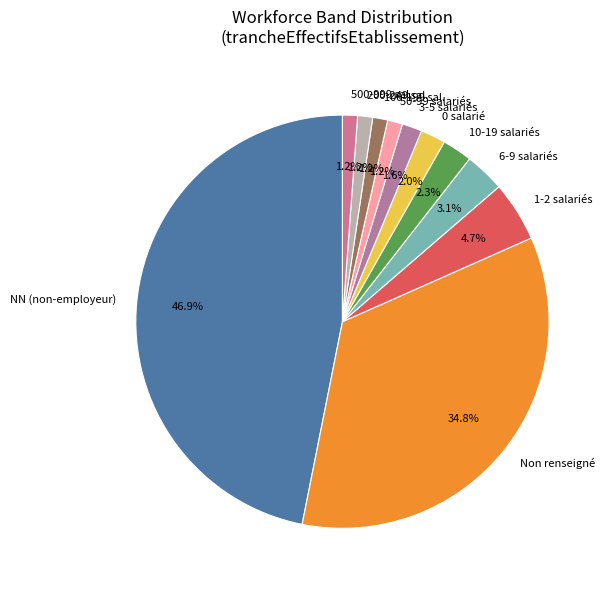

What is the largest slice in the pie chart?

NN (non-employeur)